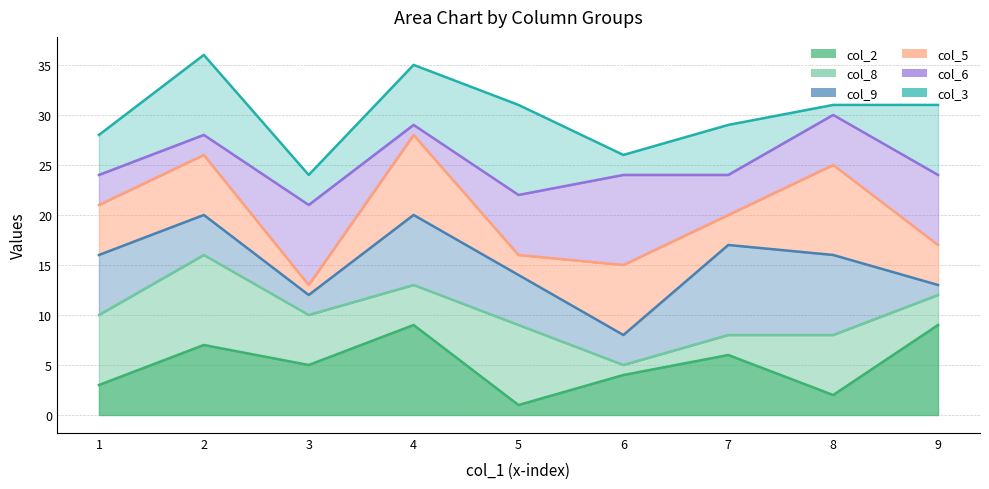

What is the difference between the maximum and minimum values in the col_9 line series?

12